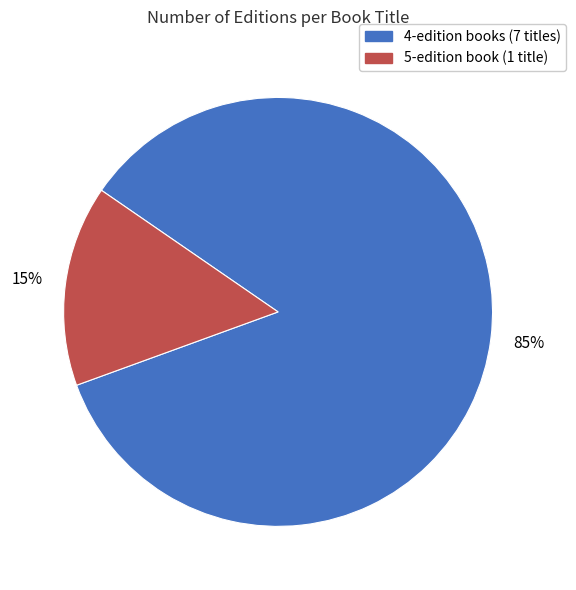

Does any single category account for the majority?

Yes